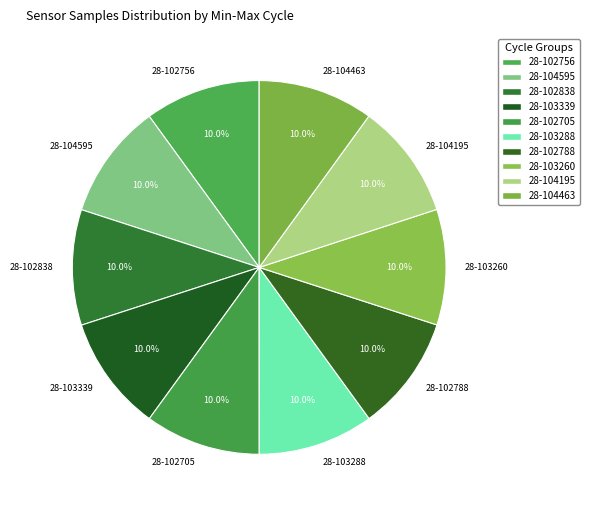

Does 28-102705 account for over 50% of the chart?

No